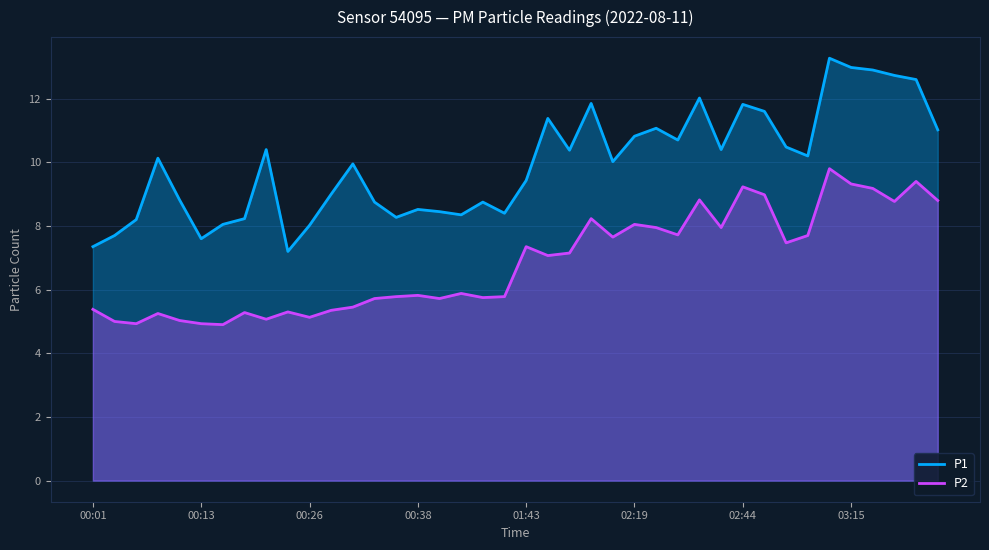

Which series has the largest range (max minus min)?

P1